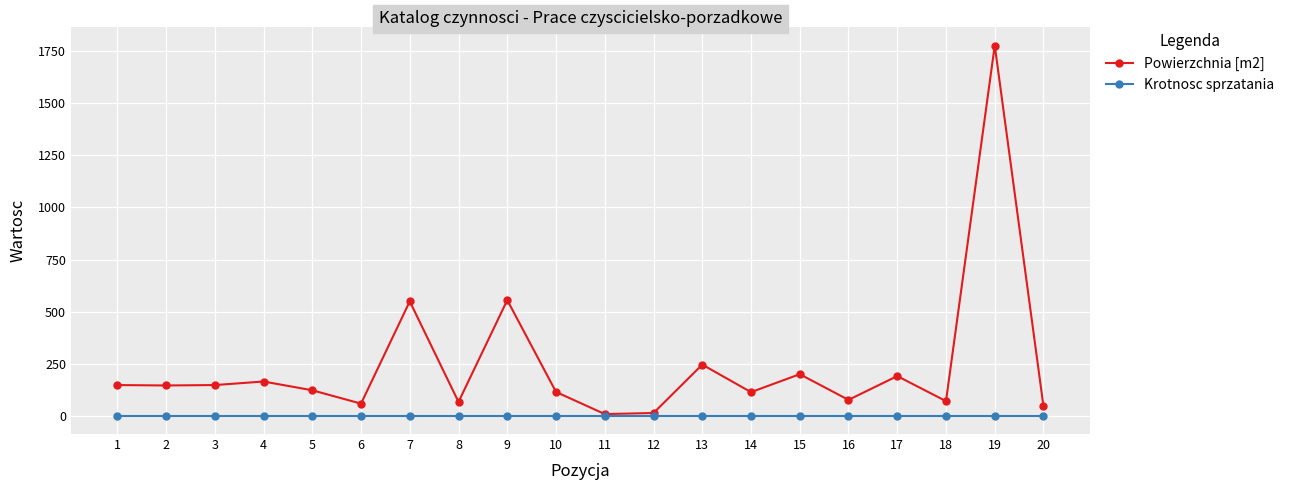

What is the maximum value shown in the chart?

1776.0